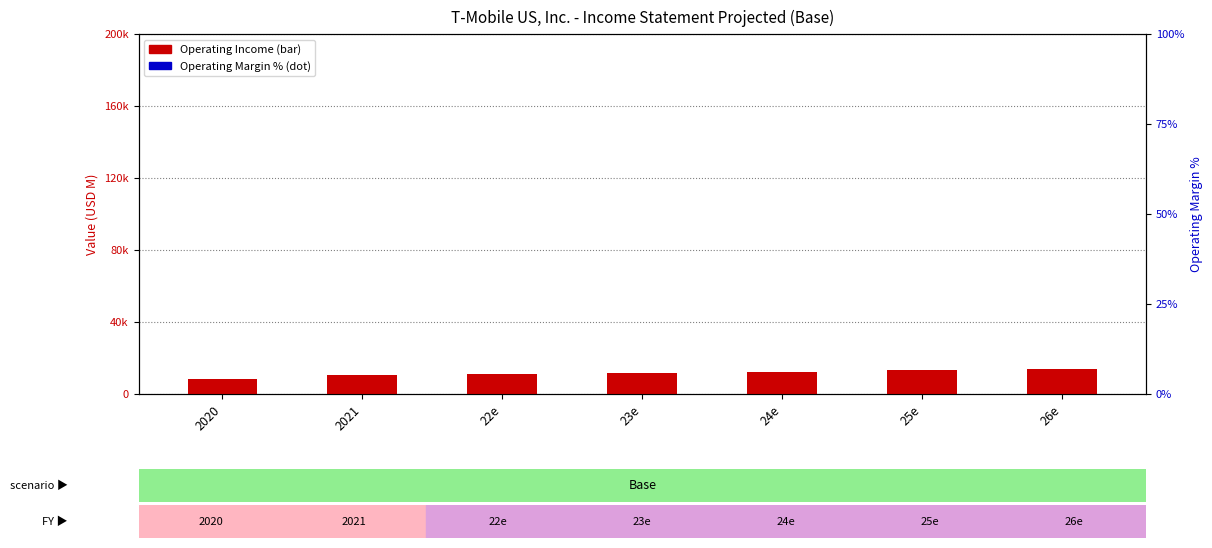

Which series has the largest Y range (max minus min)?

Operating Income